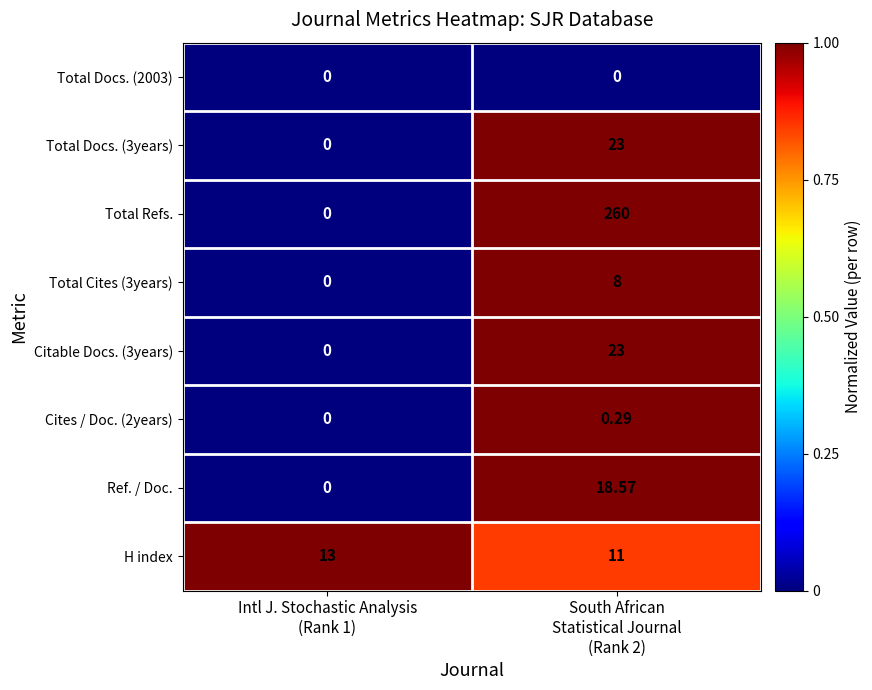

Which series has the largest range (max minus min)?

Total Refs.